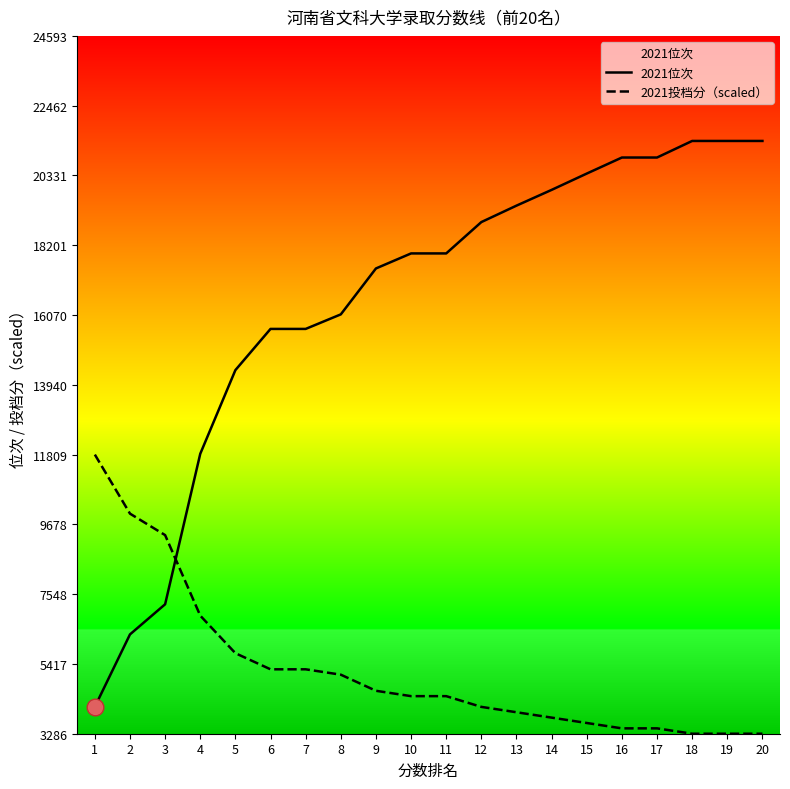

What is the difference between the 2021投档分（scaled） values at 13 and 15?

327.8